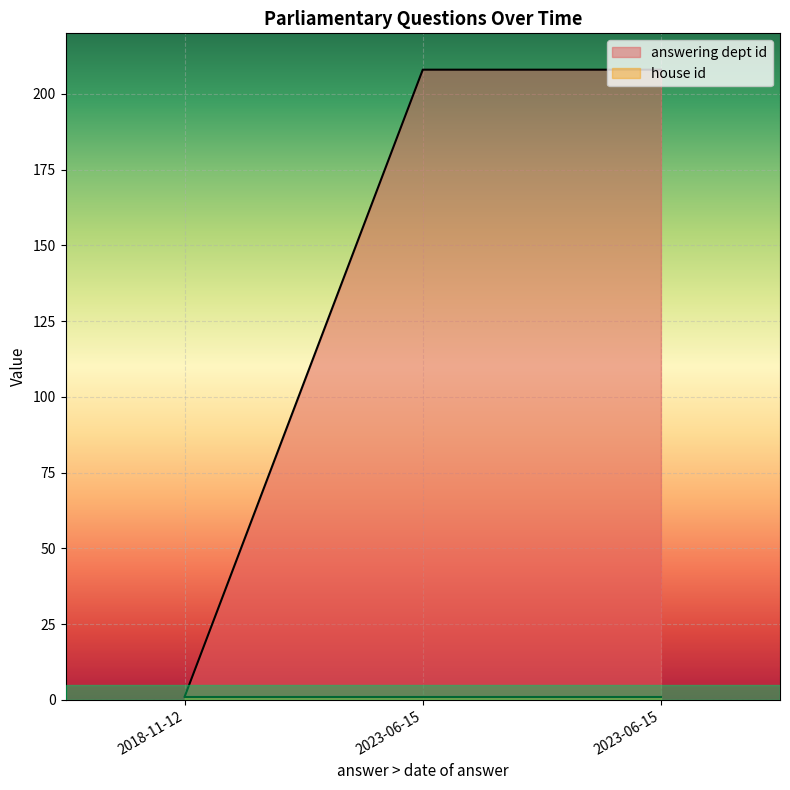

Reading left to right, what are all the values shown in this chart?

answering dept id: 2023-06-15=208	2023-06-15=208	2018-11-12=1
house id: 2023-06-15=1	2023-06-15=1	2018-11-12=1